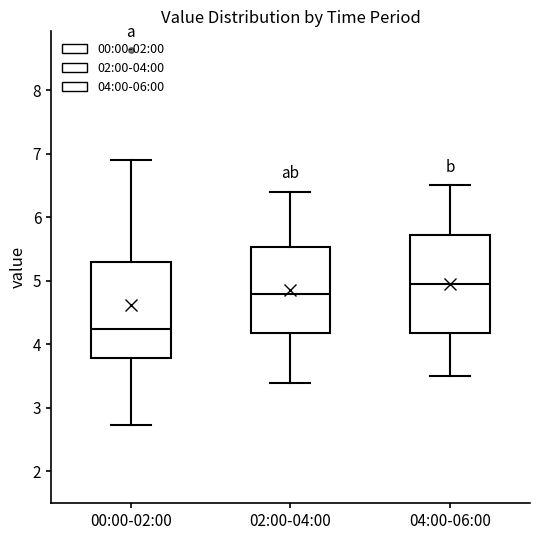

Reading left to right, read every box against the y-axis: the position of its median line, the range the box covers, and the ends of its whiskers. The values are not printed on the chart, so give them approximately, as read against the axis.

00:00-02:00: median 4.2, box 3.8 to 5.3, whiskers 2.7 to 6.9
02:00-04:00: median 4.8, box 4.2 to 5.5, whiskers 3.4 to 6.4
04:00-06:00: median 5.0, box 4.2 to 5.7, whiskers 3.5 to 6.5